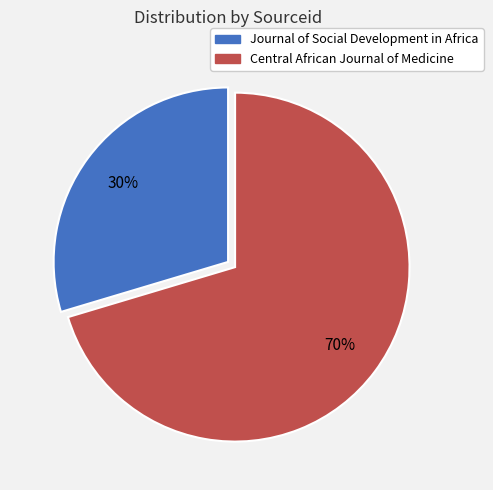

To the nearest percent, what percentage of the pie is Journal of Social Development in Africa?

30%